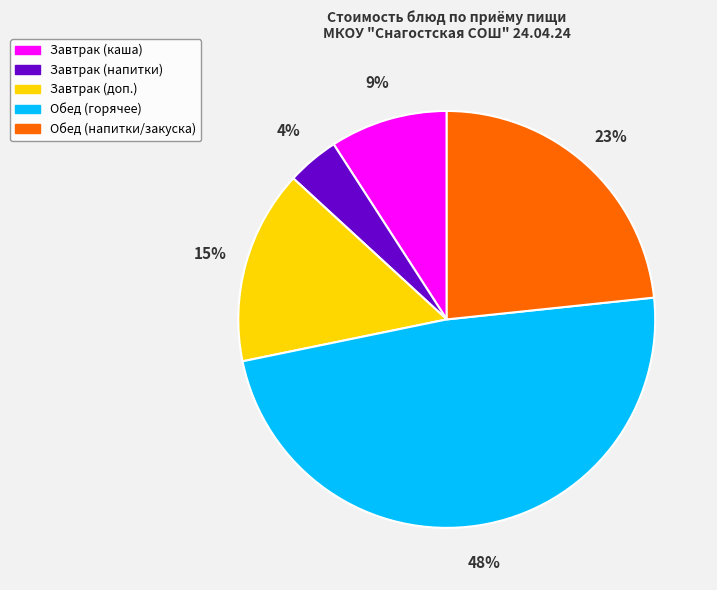

To the nearest percent, what is the difference between the largest and smallest slice percentages?

44%